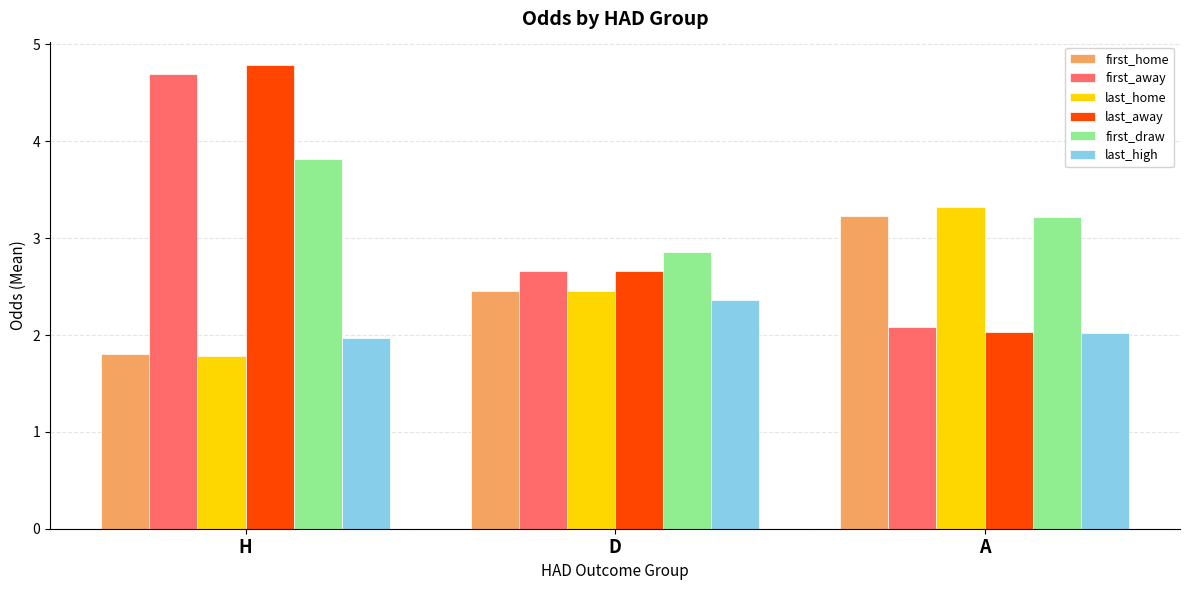

At which category is the sum across all series the highest?

H